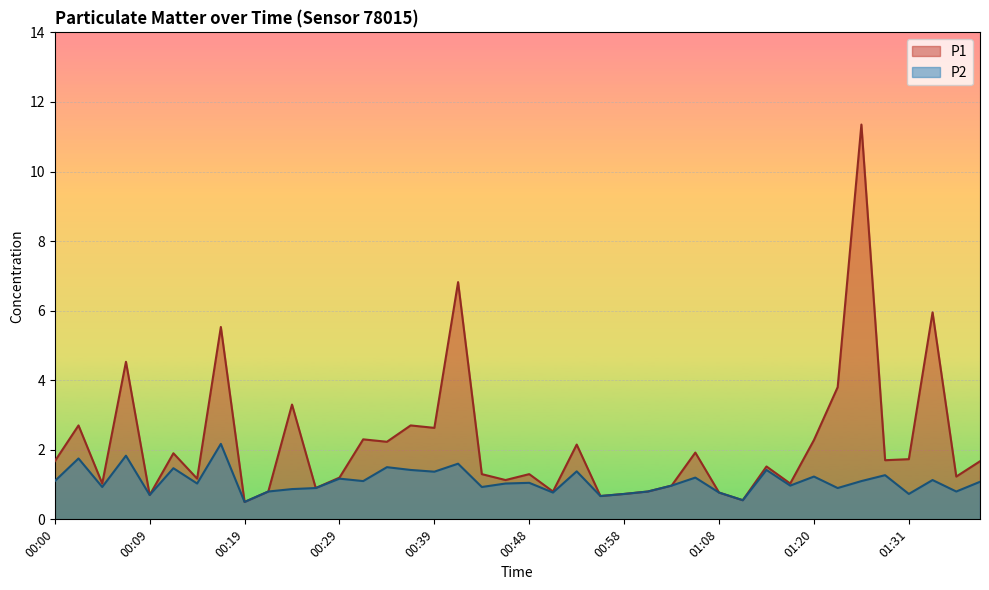

Which has a higher value, 01:13 or 00:36?

00:36